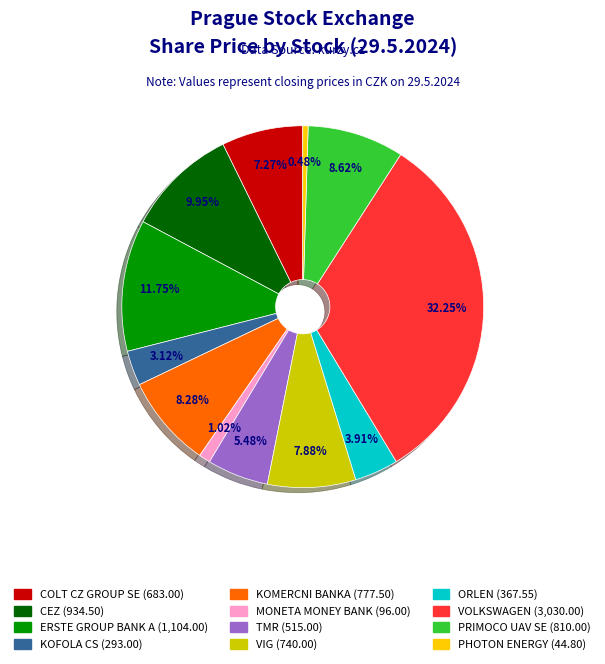

To the nearest percent, what portion does ERSTE GROUP BANK A represent?

12%